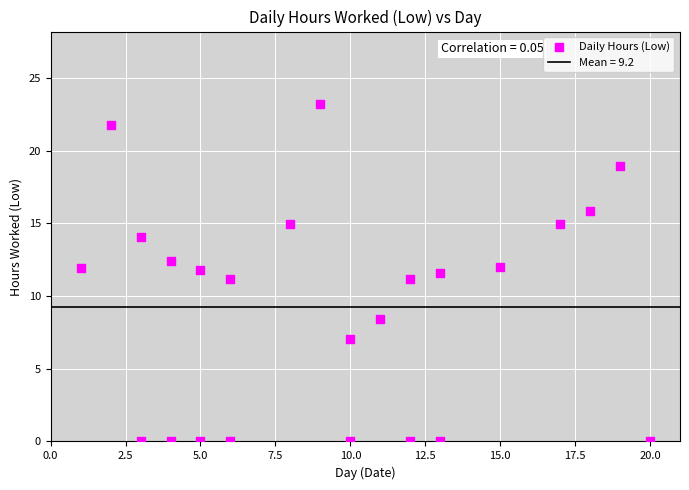

What is the range of X values (max minus min)?

19.0